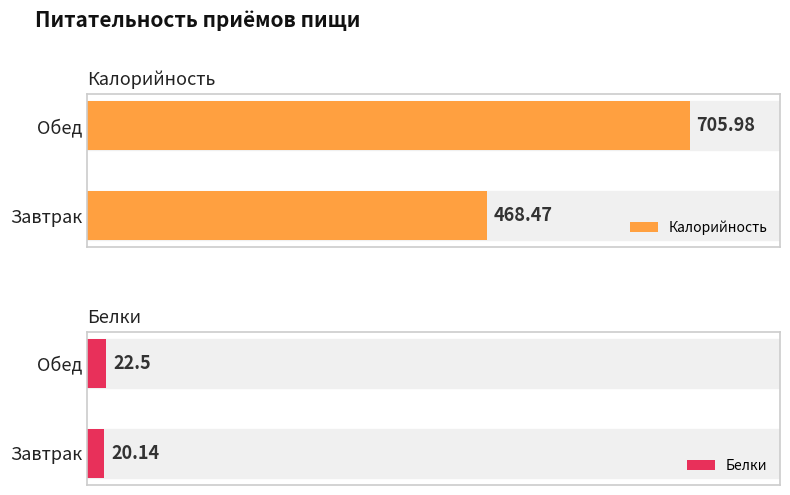

What is the difference between the Калорийность values at Завтрак and Обед?

237.5